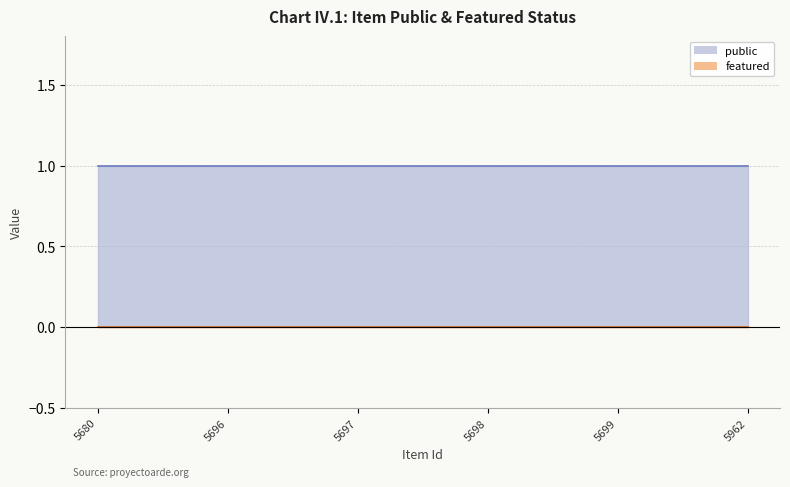

True or false: public has more than 1 interior local peaks.

False